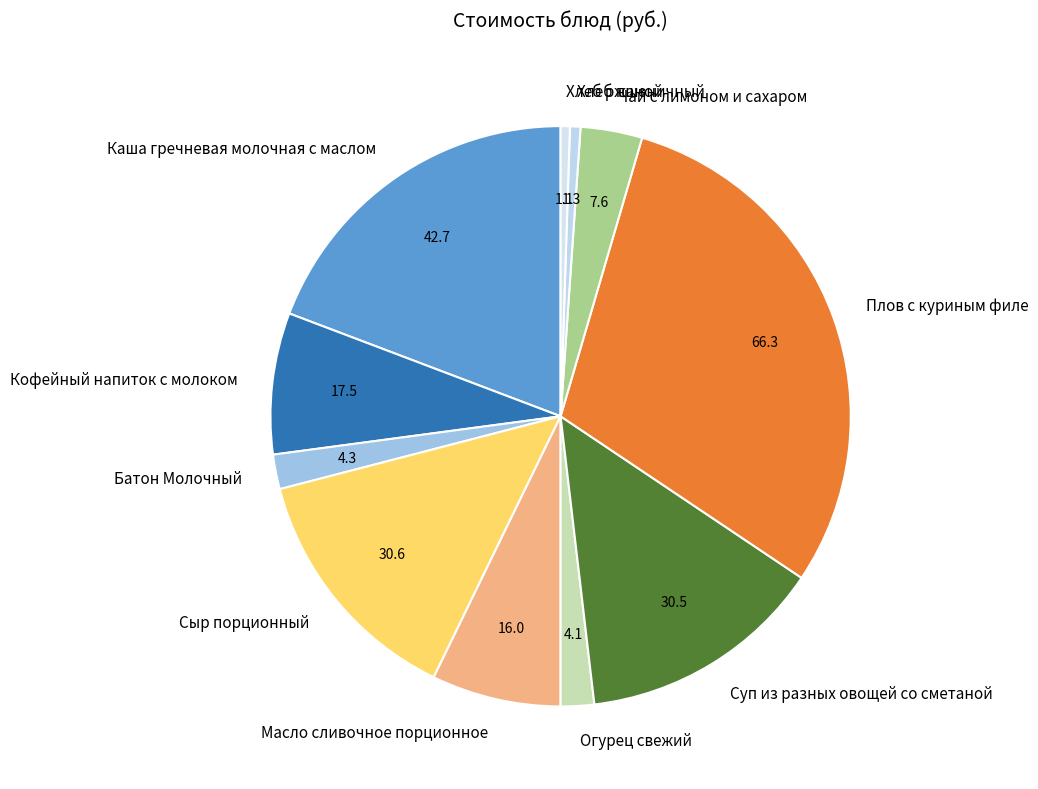

What is the ratio of the value at Сыр порционный to the value at Каша гречневая молочная с маслом?

0.7